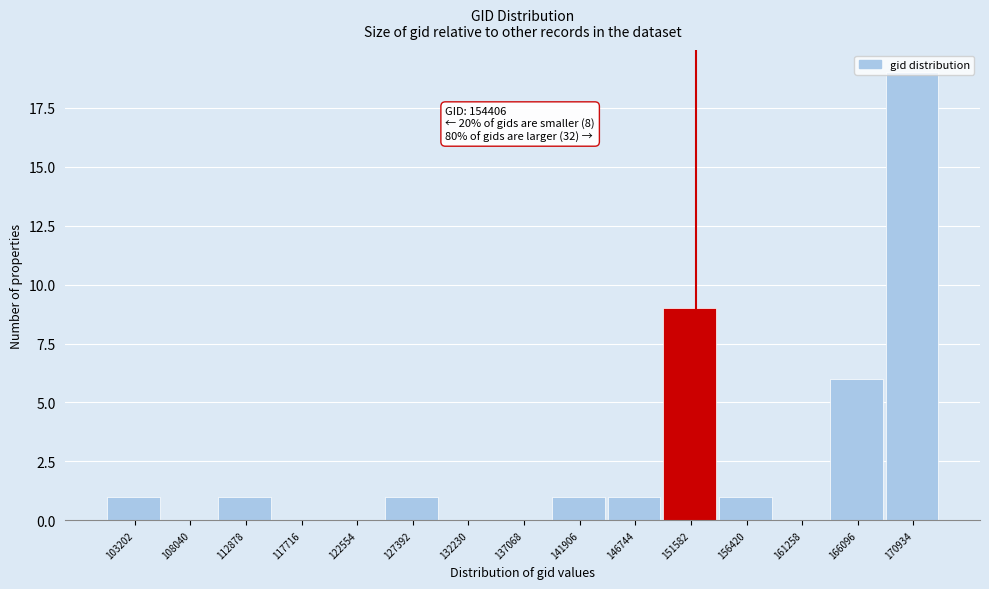

What is the sum of all values?

40